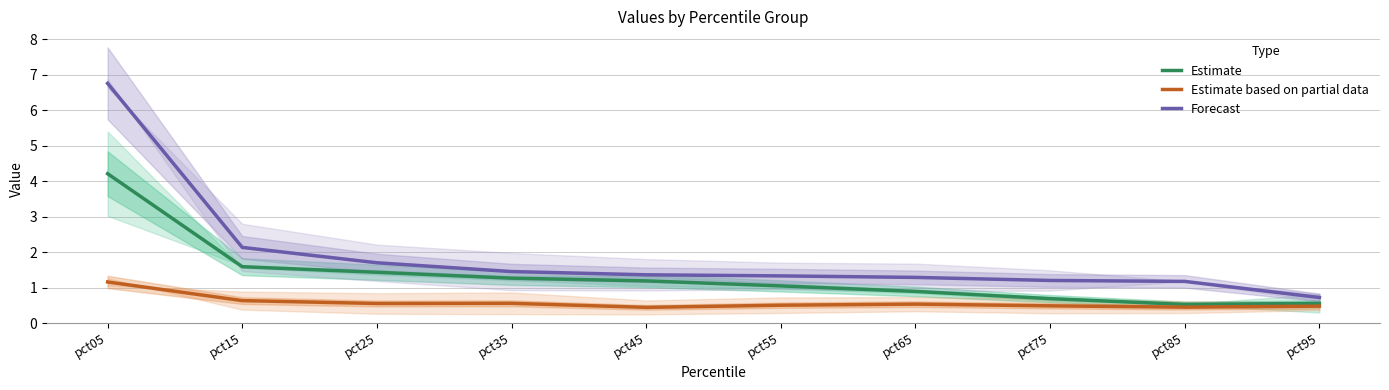

At which label does Estimate first exceed 1?

pct05